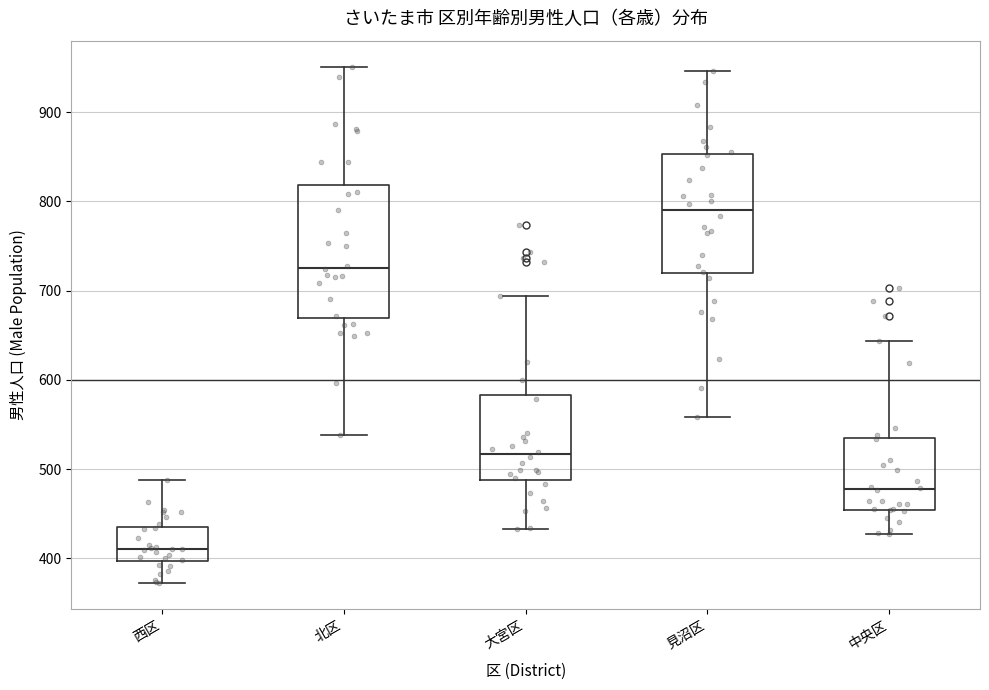

Reading left to right, read every box against the y-axis: the position of its median line, the range the box covers, and the ends of its whiskers. The values are not printed on the chart, so give them approximately, as read against the axis.

西区: median 410, box 400 to 440, whiskers 370 to 490
北区: median 730, box 670 to 820, whiskers 540 to 950
大宮区: median 520, box 490 to 580, whiskers 430 to 690
見沼区: median 790, box 720 to 850, whiskers 560 to 950
中央区: median 480, box 450 to 540, whiskers 430 to 640